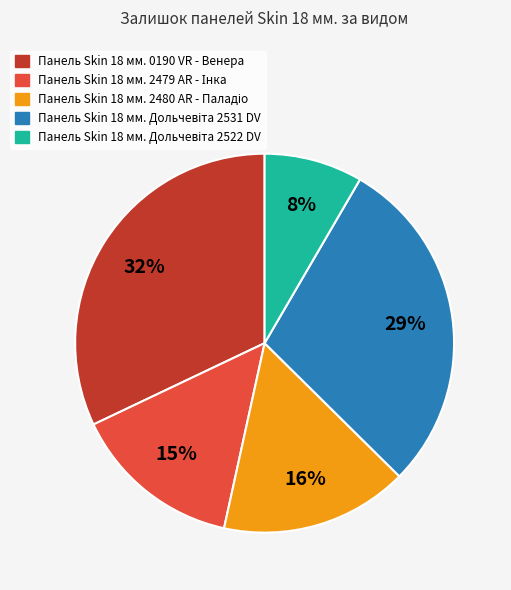

To the nearest percent, what is the average slice percentage?

20%